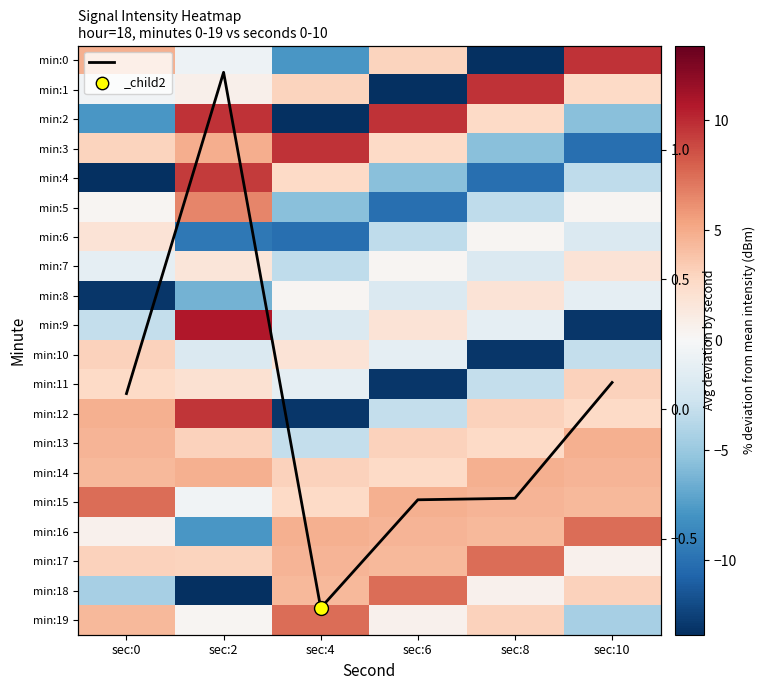

What is the smallest value displayed?

-13.4